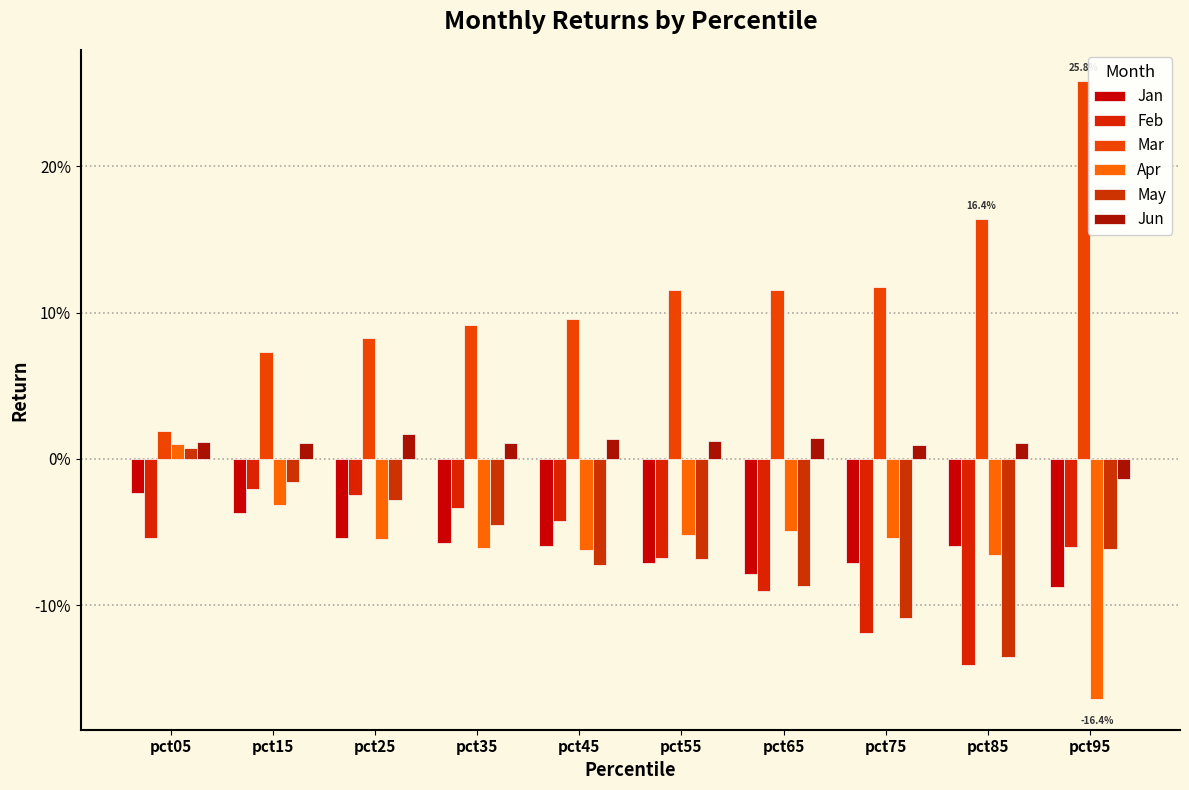

Is the value of May at pct55 greater than the value of Feb at pct65?

Yes